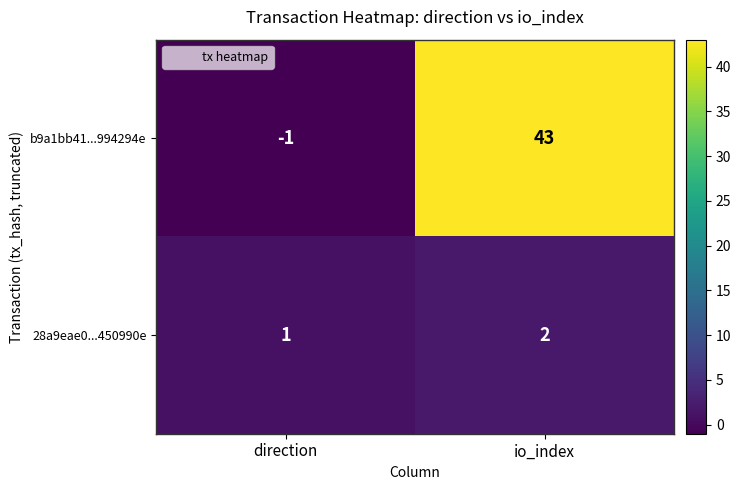

Which category has the lowest value in the 28a9eae0...450990e series?

direction